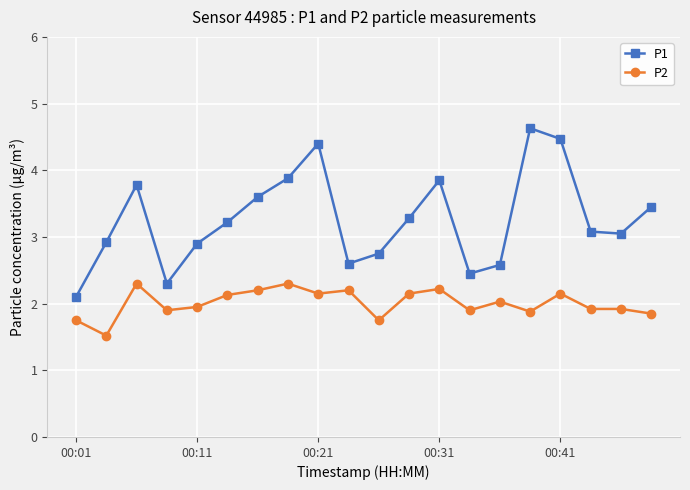

True or false: P2 and P1 cross at least once.

False